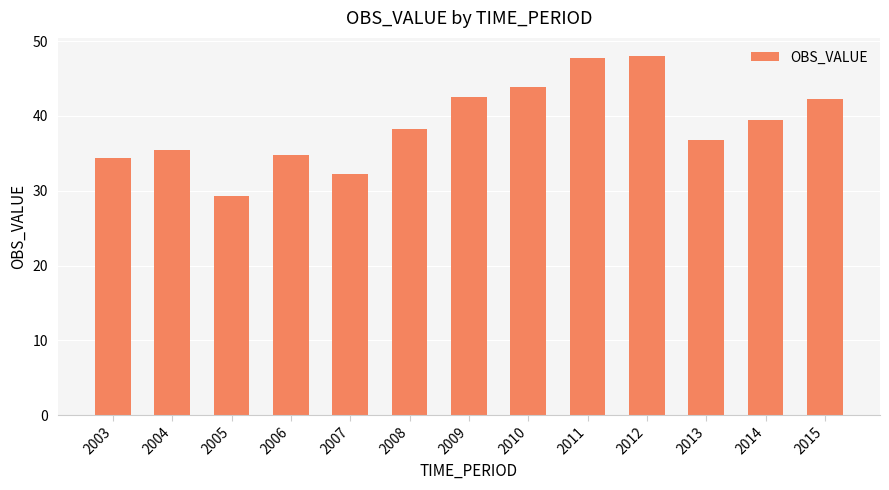

What is the smallest value displayed?

29.2